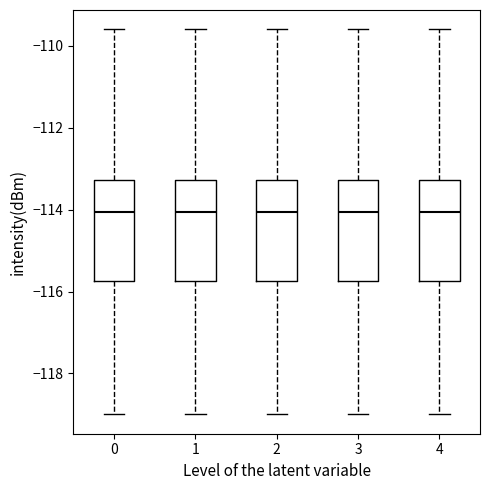

Reading left to right, transcribe this box plot: for each box, give where its median line is, the range the box spans, and where its two whiskers end, as read against the y-axis. The values are not printed on the chart, so give them approximately, as read against the axis.

0: median -114.0, box -115.8 to -113.2, whiskers -119.0 to -109.6
1: median -114.0, box -115.8 to -113.2, whiskers -119.0 to -109.6
2: median -114.0, box -115.8 to -113.2, whiskers -119.0 to -109.6
3: median -114.0, box -115.8 to -113.2, whiskers -119.0 to -109.6
4: median -114.0, box -115.8 to -113.2, whiskers -119.0 to -109.6